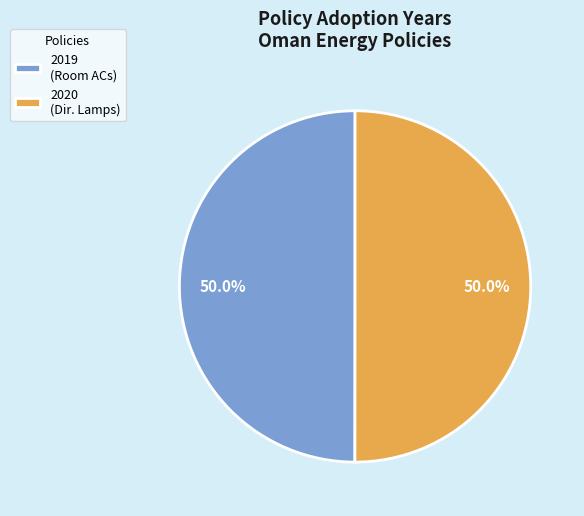

Approximately how many times larger is the value at 2019 (Room ACs) compared to 2020 (Dir. Lamps)?

1.0